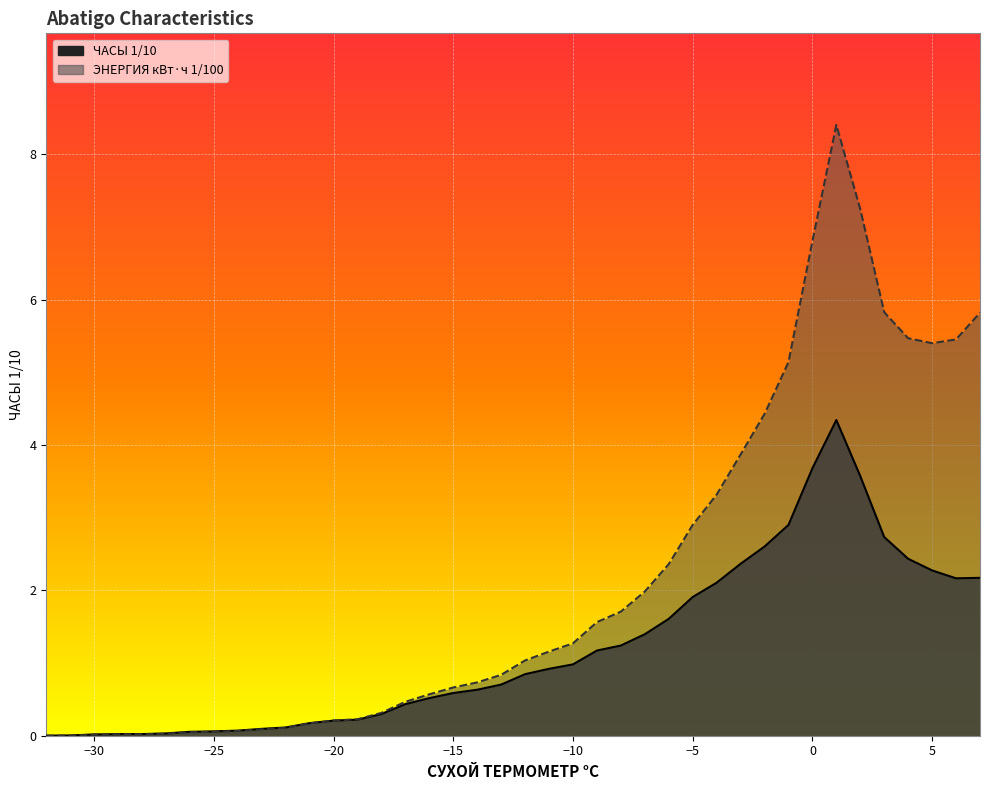

The ЭНЕРГИЯ кВт·ч 1/100 series shows 3.3 at -4. True or false?

True